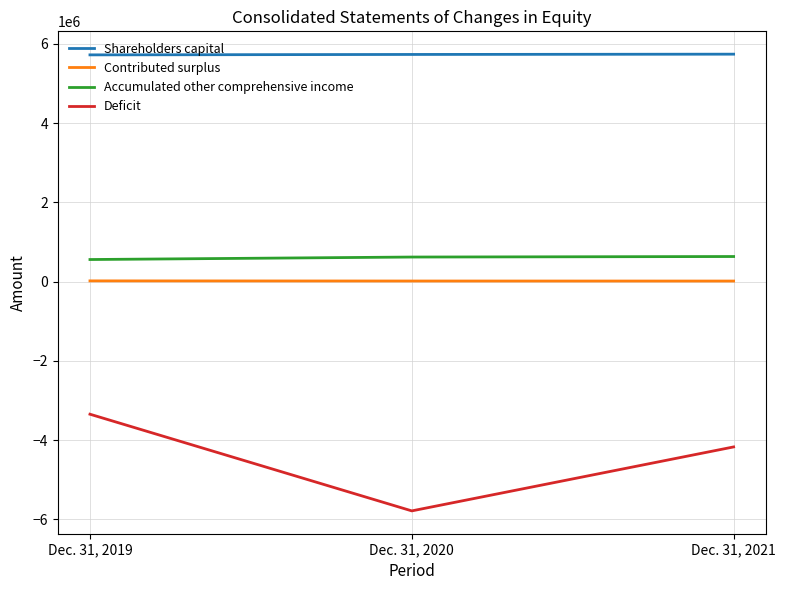

The value of Deficit at Dec. 31, 2021 is -1078502. True or false?

False